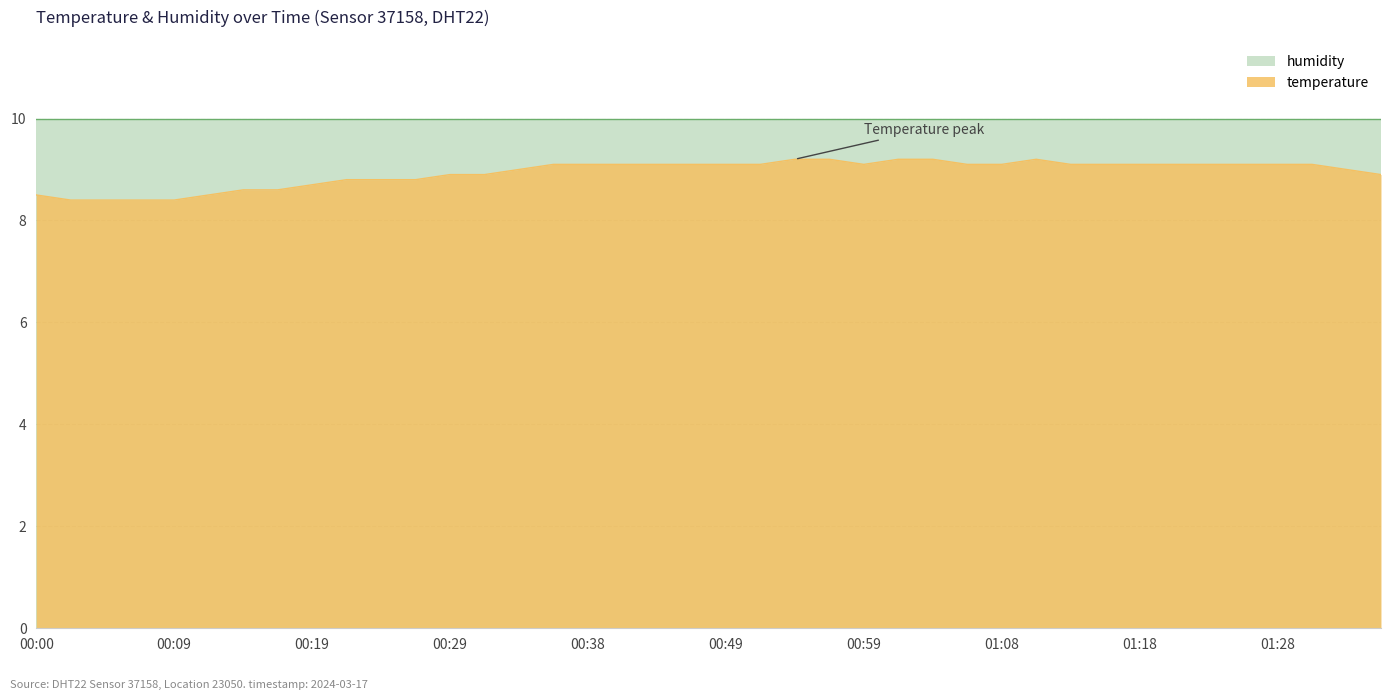

Reading left to right, list all the values displayed in this chart.

00:00=8.5	00:02=8.4	00:04=8.4	00:07=8.4	00:09=8.4	00:12=8.5	00:14=8.6	00:17=8.6	00:19=8.7	00:21=8.8	00:24=8.8	00:26=8.8	00:29=8.9	00:31=8.9	00:34=9.0	00:36=9.1	00:38=9.1	00:41=9.1	00:43=9.1	00:46=9.1	00:49=9.1	00:51=9.1	00:54=9.2	00:56=9.2	00:59=9.1	01:01=9.2	01:03=9.2	01:06=9.1	01:08=9.1	01:11=9.2	01:13=9.1	01:16=9.1	01:18=9.1	01:20=9.1	01:23=9.1	01:25=9.1	01:28=9.1	01:30=9.1	01:33=9.0	01:35=8.9